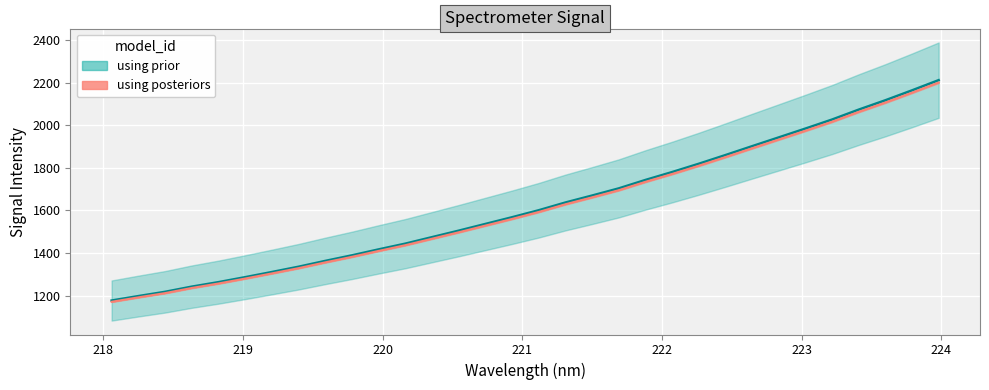

What is the minimum value shown in the chart?

1171.5